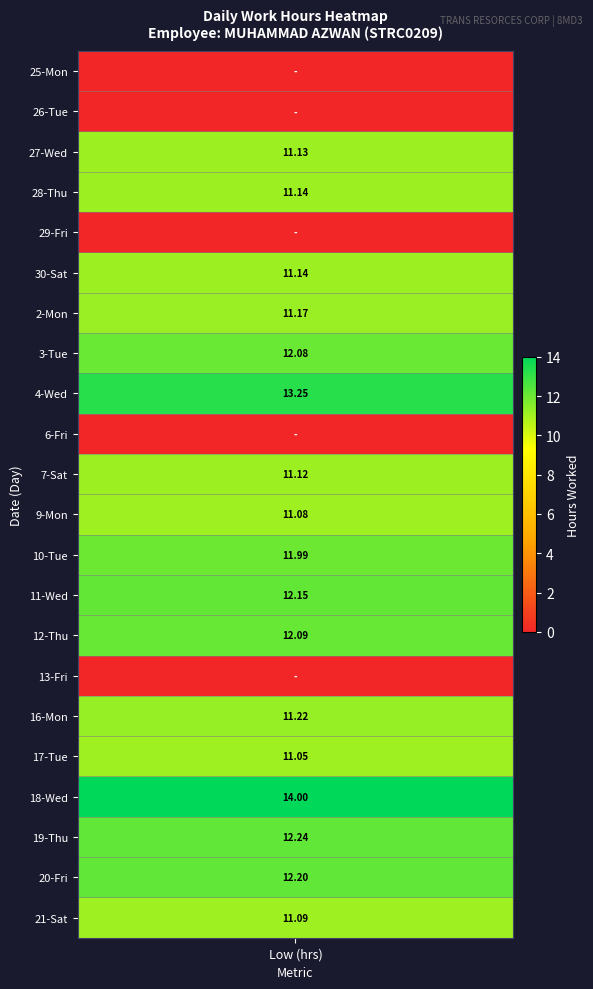

Which series has the widest spread of values?

18_Wed